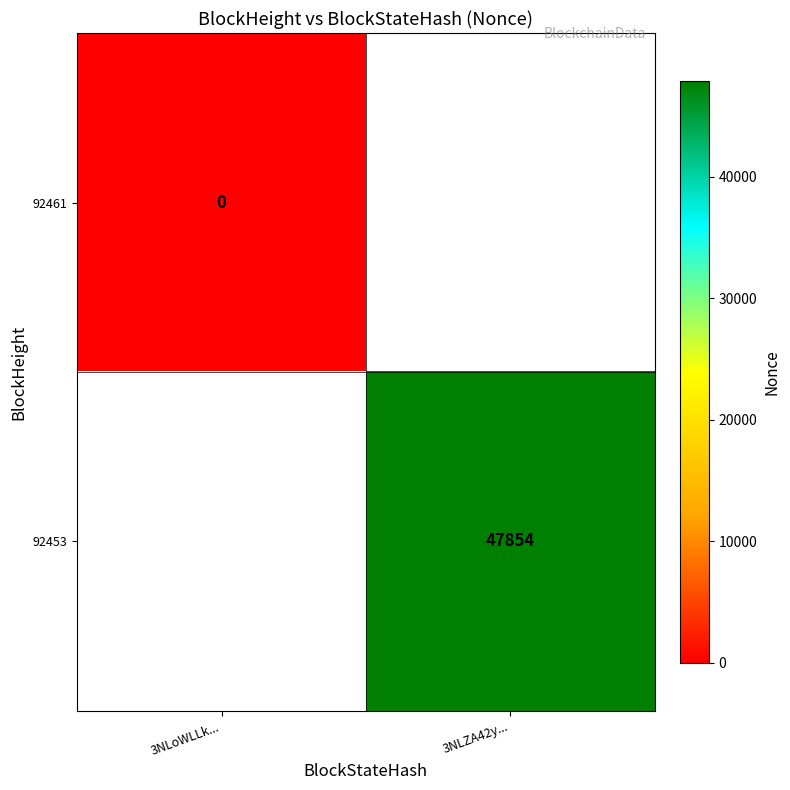

Is it true that 92453 equals 47854 at 3NLZA42y...?

True